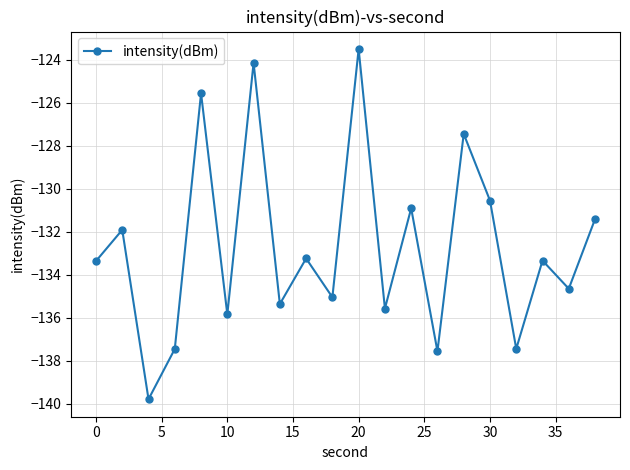

What is the minimum value shown in the chart?

-139.8